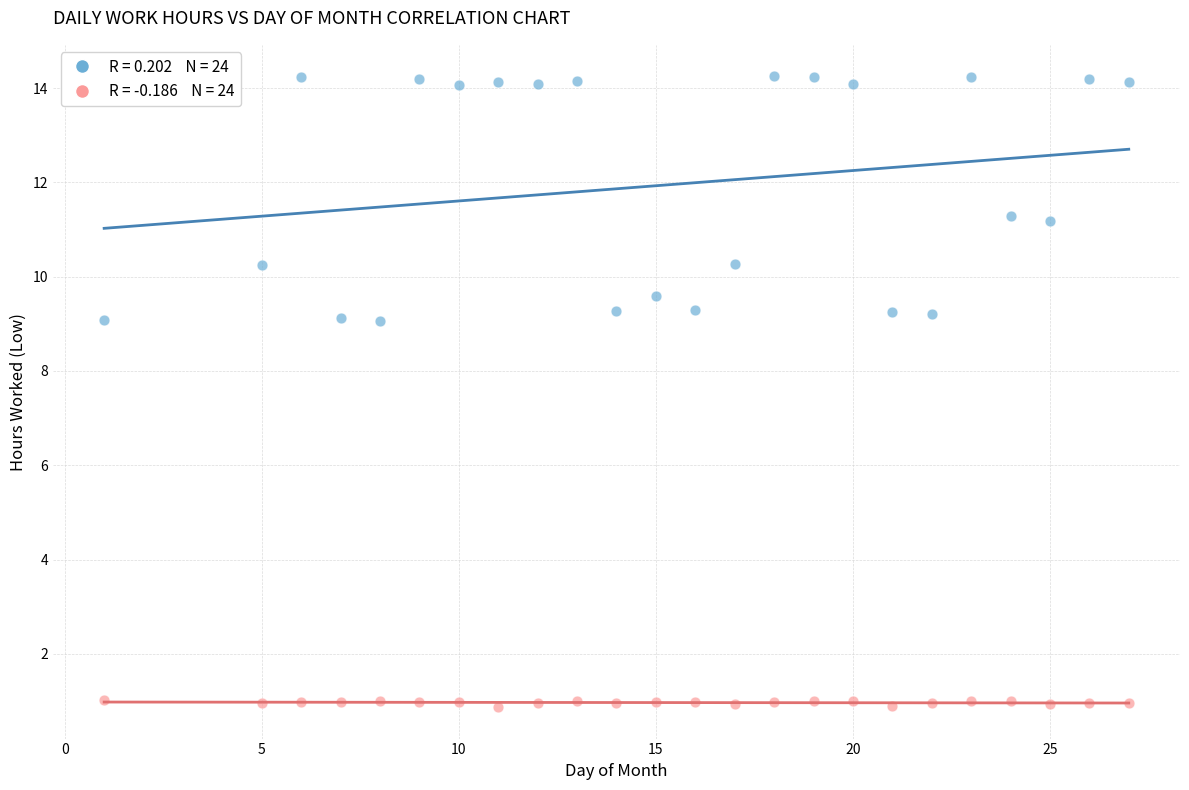

Across all data points, what is the range of X values (max minus min)?

26.0